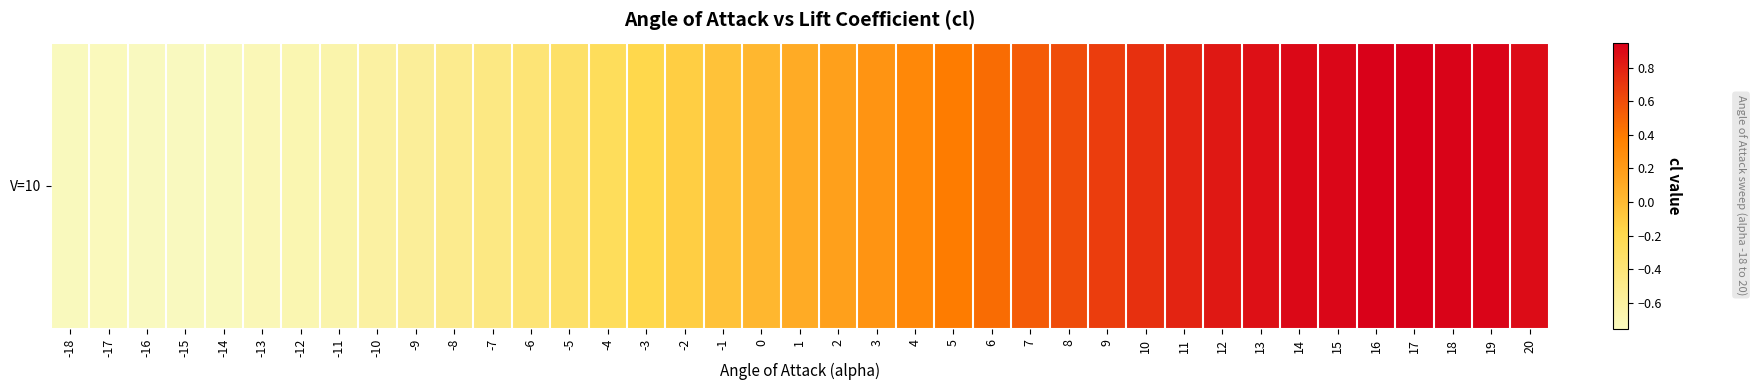

Reading right to left, list all the values displayed in this chart.

0.9	0.9	0.9	0.9	0.9	0.9	0.9	0.9	0.8	0.8	0.7	0.7	0.6	0.5	0.5	0.4	0.3	0.2	0.2	0.1	0.0	-0.0	-0.1	-0.2	-0.3	-0.3	-0.4	-0.5	-0.5	-0.6	-0.6	-0.7	-0.7	-0.7	-0.7	-0.8	-0.8	-0.7	-0.7